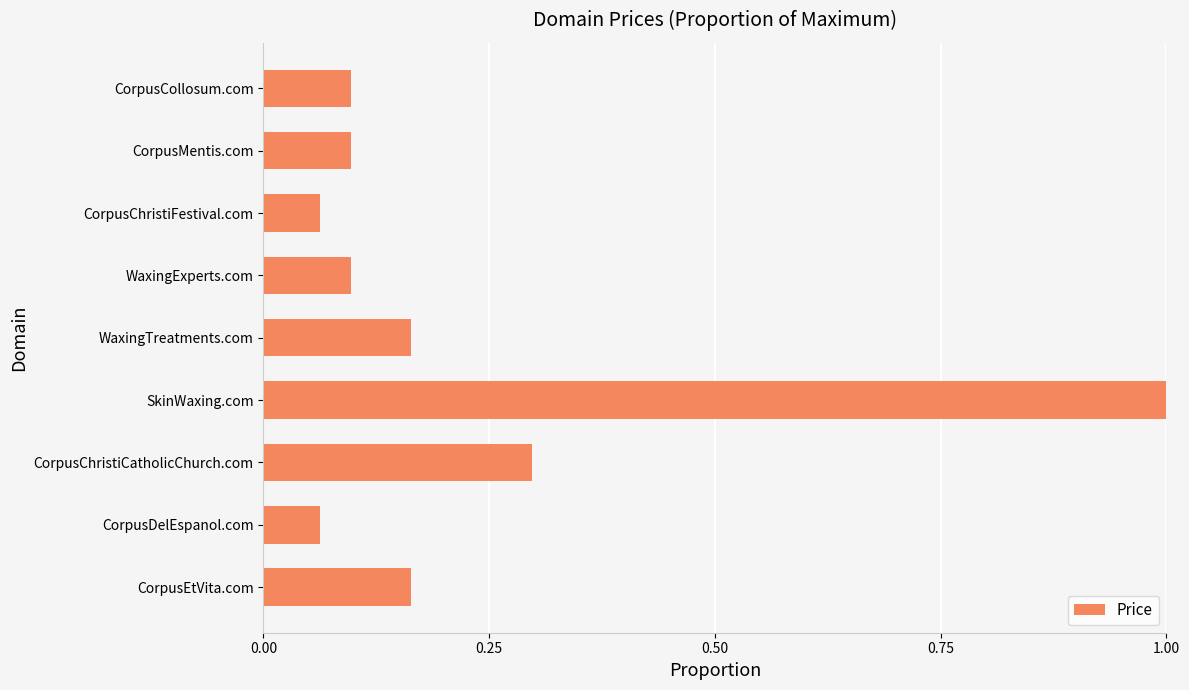

Between CorpusChristiCatholicChurch.com and WaxingExperts.com, which is larger?

CorpusChristiCatholicChurch.com